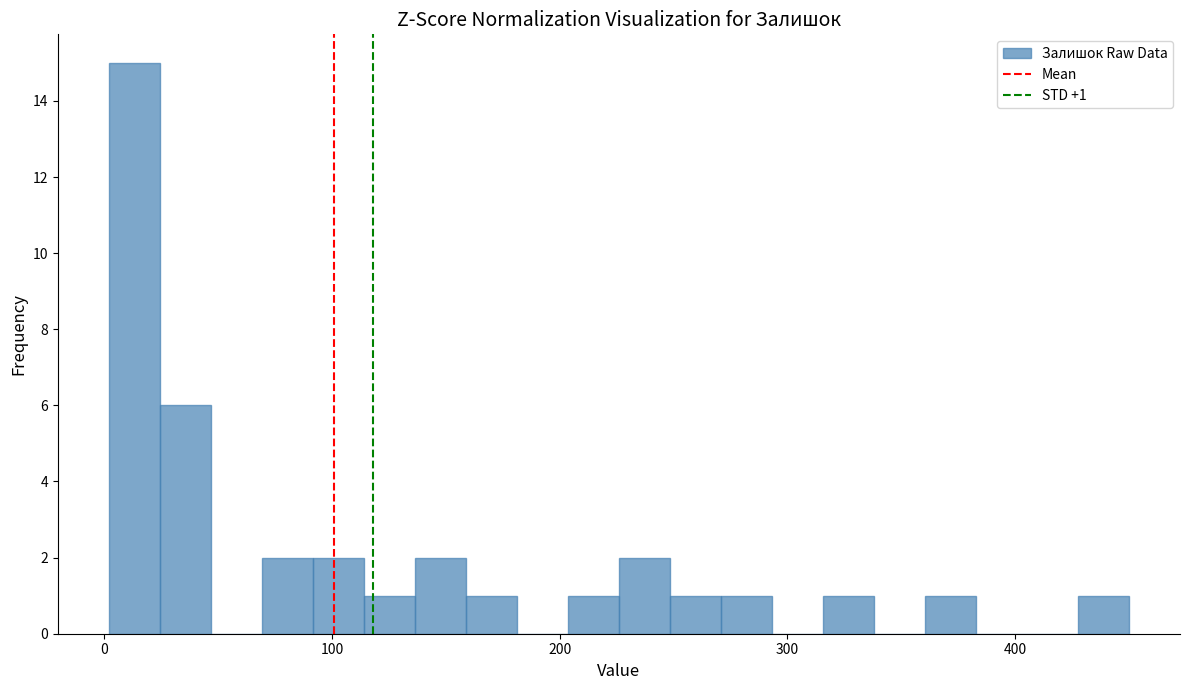

Around what value on the x-axis is the tallest bar? Give the approximate position of its centre, as read against the axis.

10